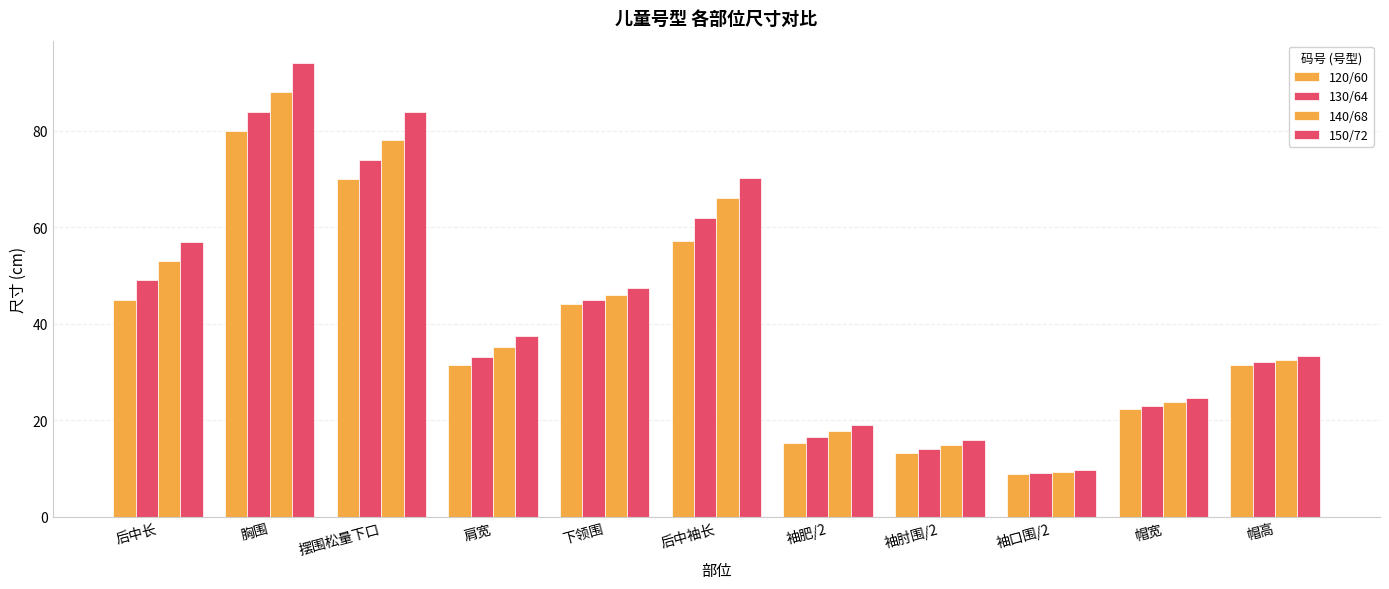

How many data points does each series have?

11